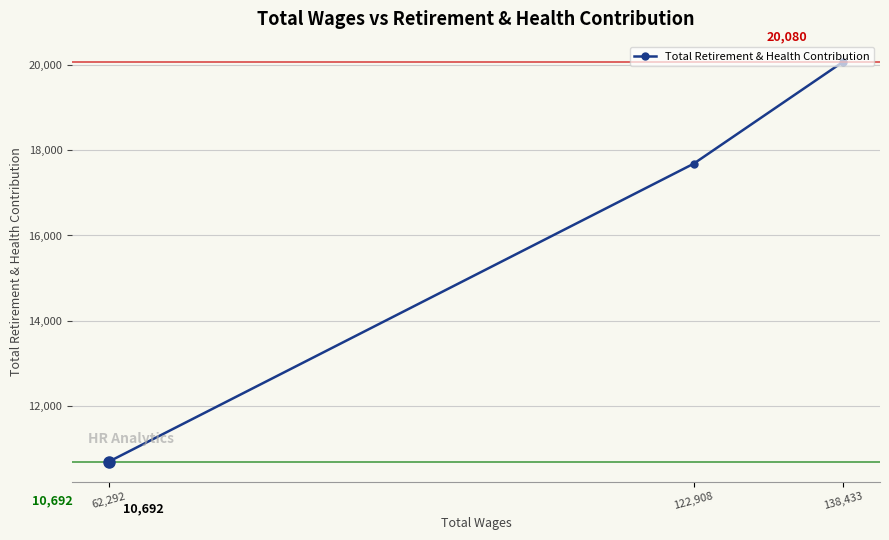

Count the number of categories in the chart.

3